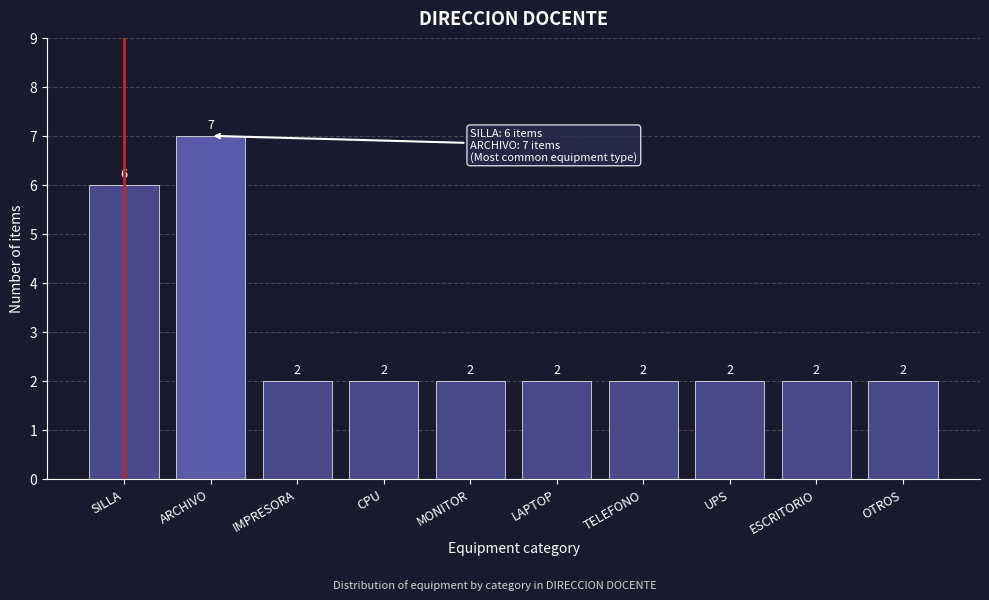

Reading left to right, transcribe all the data shown in this chart.

SILLA=6	ARCHIVO=7	IMPRESORA=2	CPU=2	MONITOR=2	LAPTOP=2	TELEFONO=2	UPS=2	ESCRITORIO=2	OTROS=2